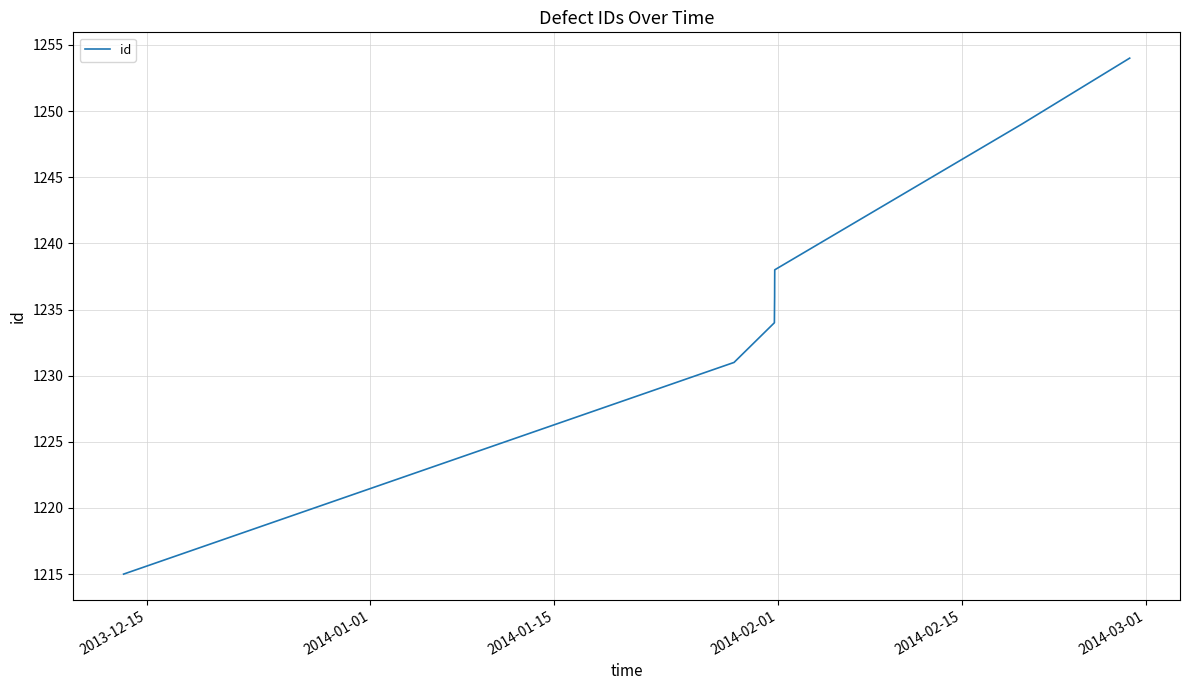

What is the minimum value shown in the chart?

1215